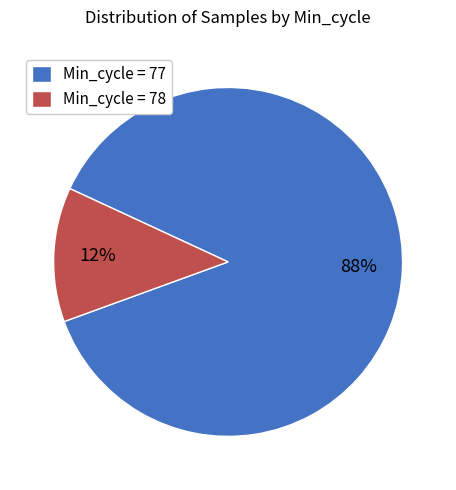

Does any single category account for the majority?

Yes